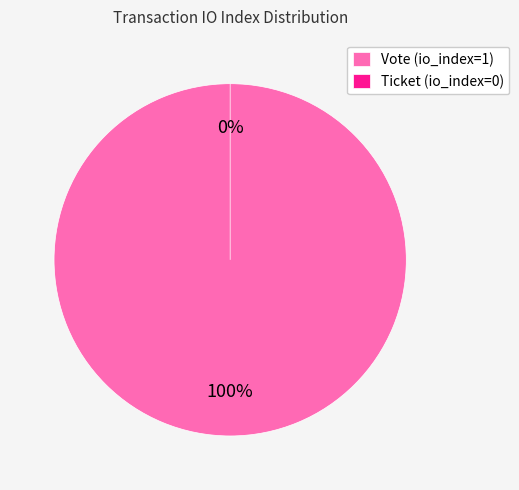

To the nearest percent, what percentage of the pie is Vote (io_index=1)?

100%